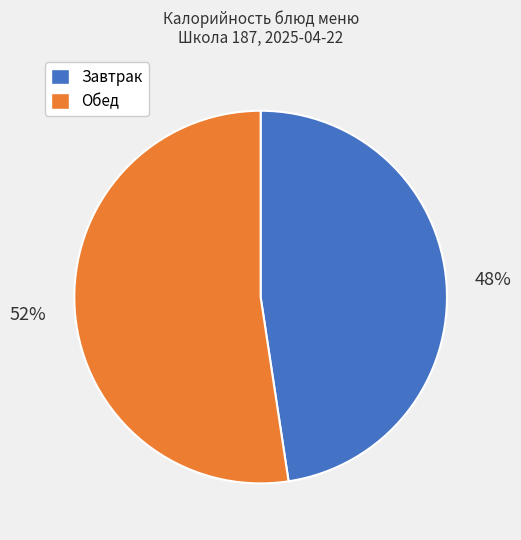

Which has a higher value, Обед or Завтрак?

Обед